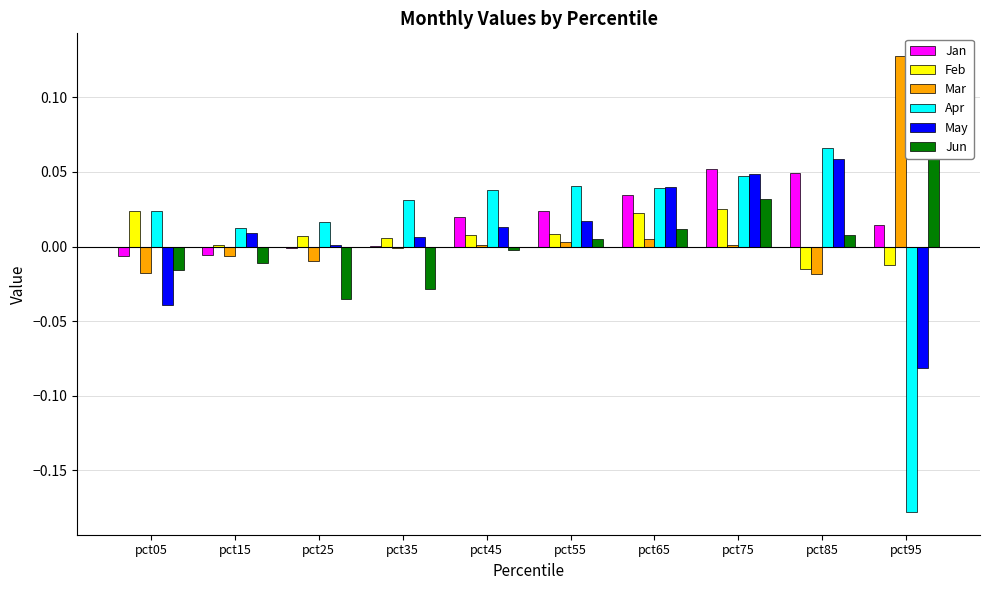

Which category has the lowest value in the Apr series?

pct95